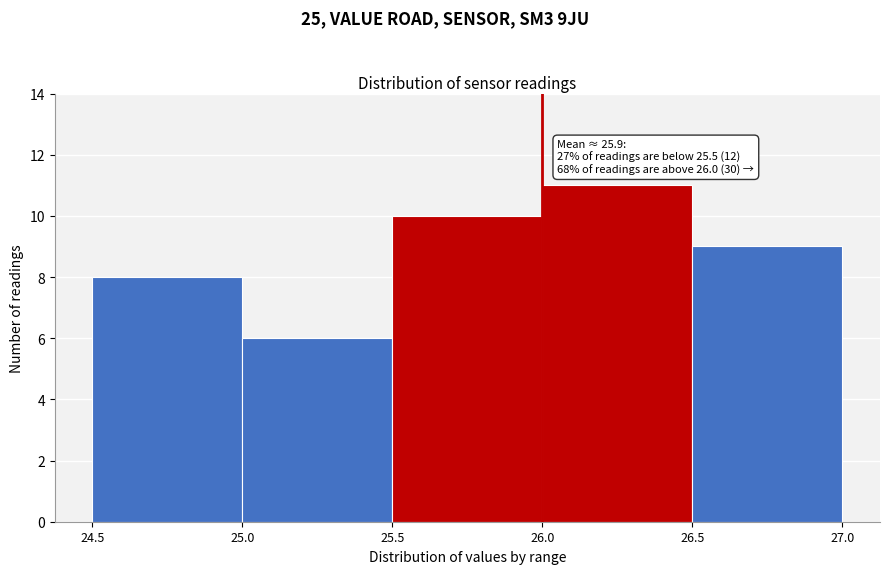

Which range on the x-axis has the tallest bar?

26.0 to 26.5